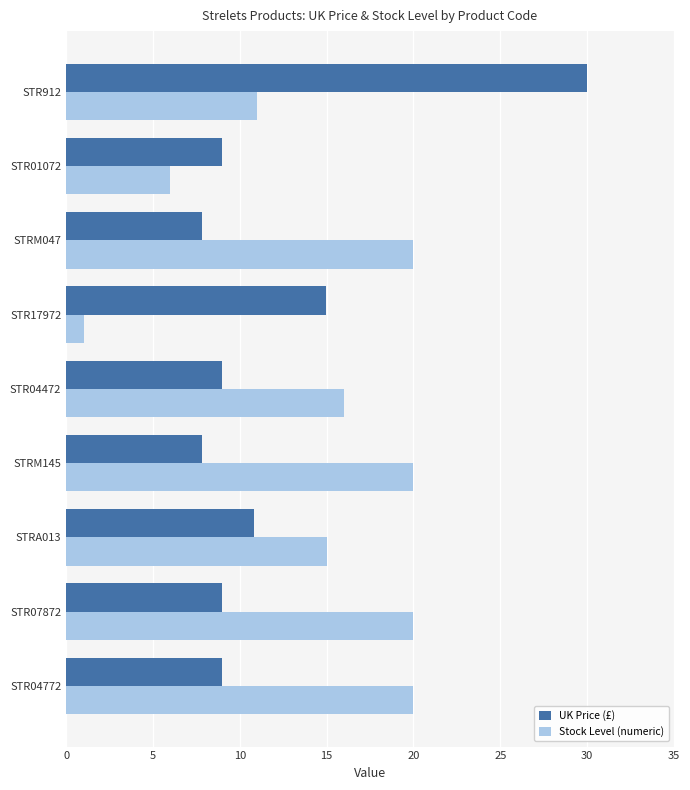

Where is UK Price (£) nearest to the value 18?

STR17972